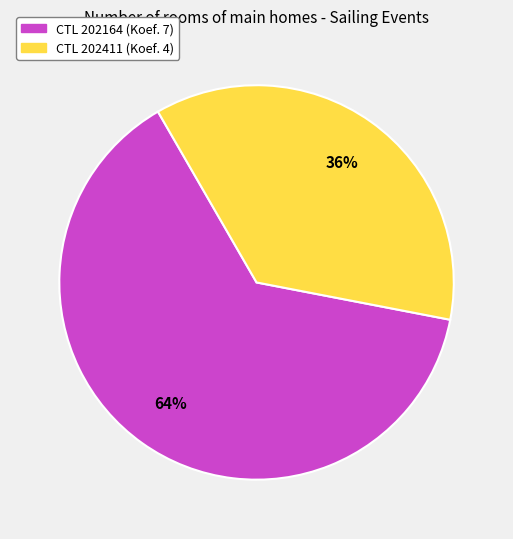

Is there a majority slice in this chart?

Yes